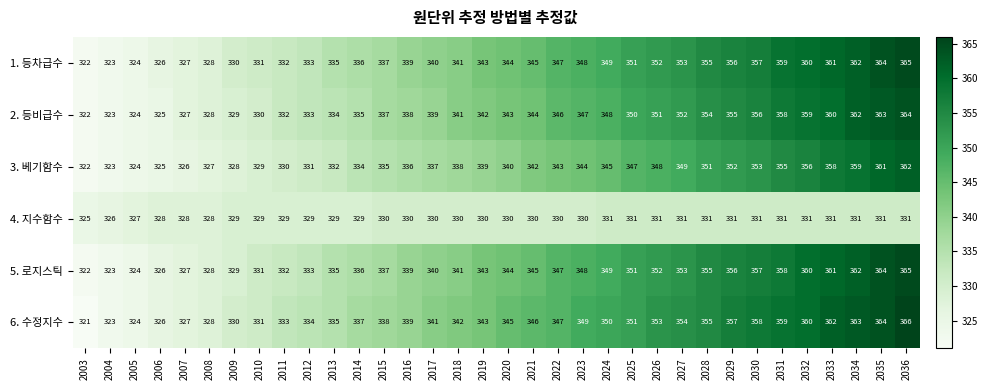

At which label does 3. 베기함수 reach its minimum?

2003